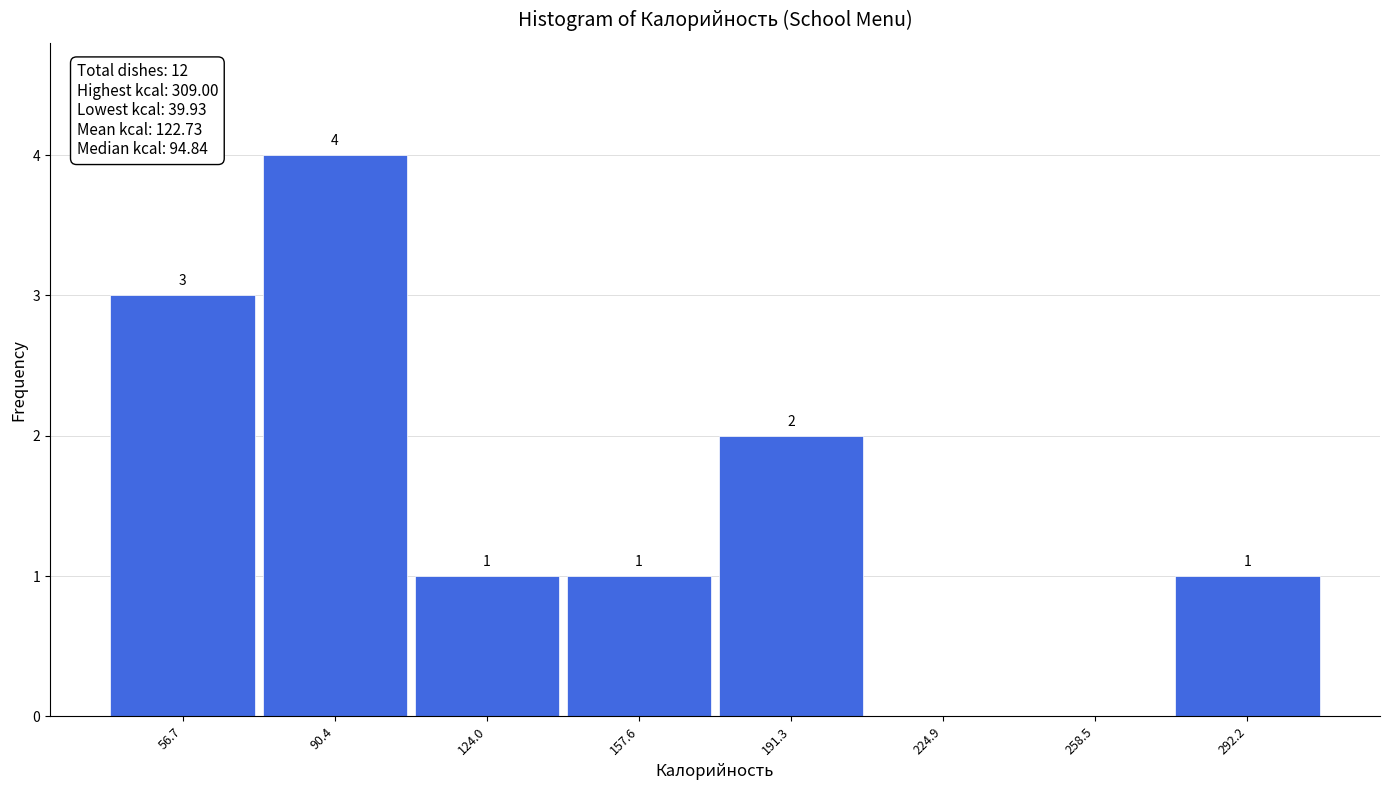

Over which range of the x-axis is the bar tallest?

75 to 105